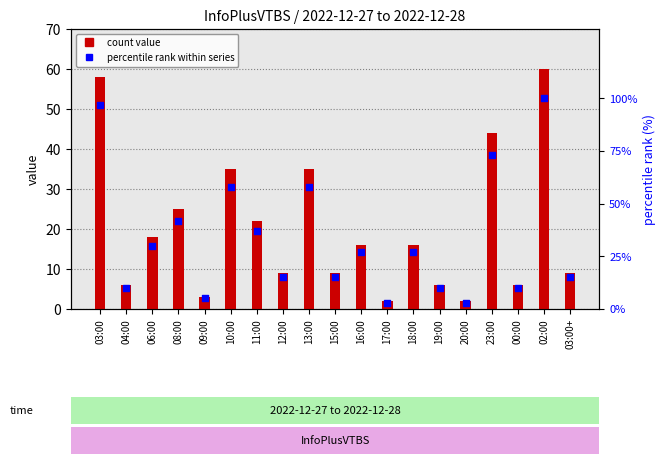

Which series reaches the minimum Y coordinate?

col_3 count